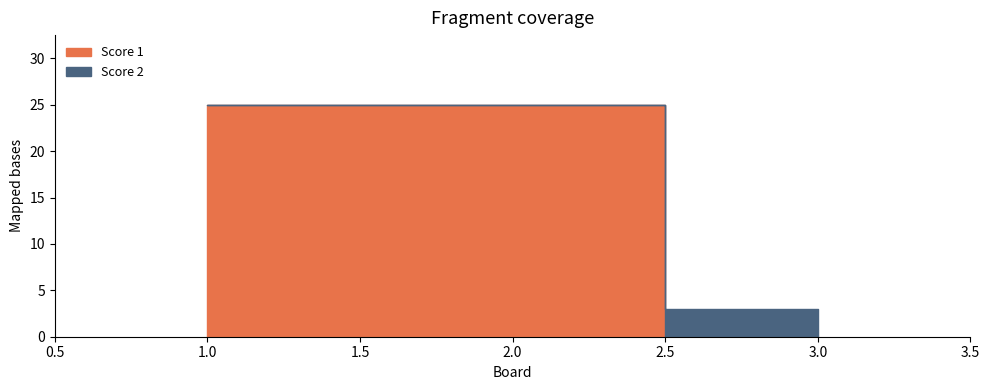

How many values in the Score 2 series exceed 0?

1